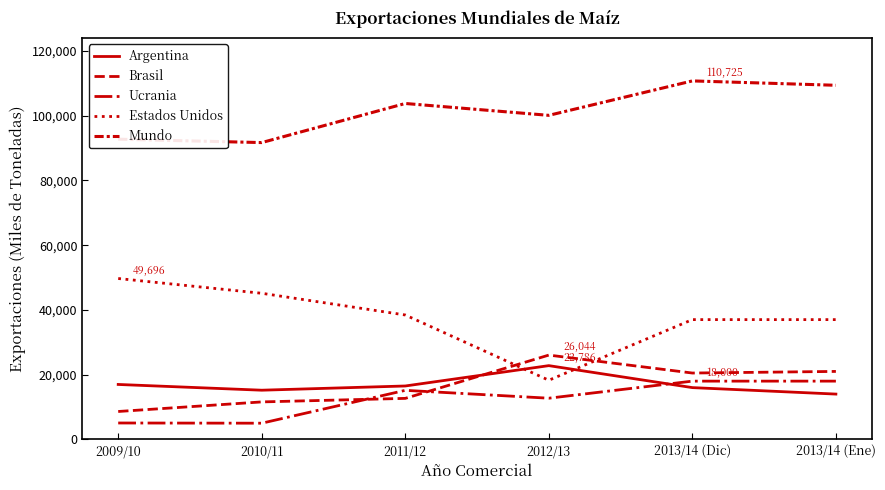

How many lines are shown in the chart?

5